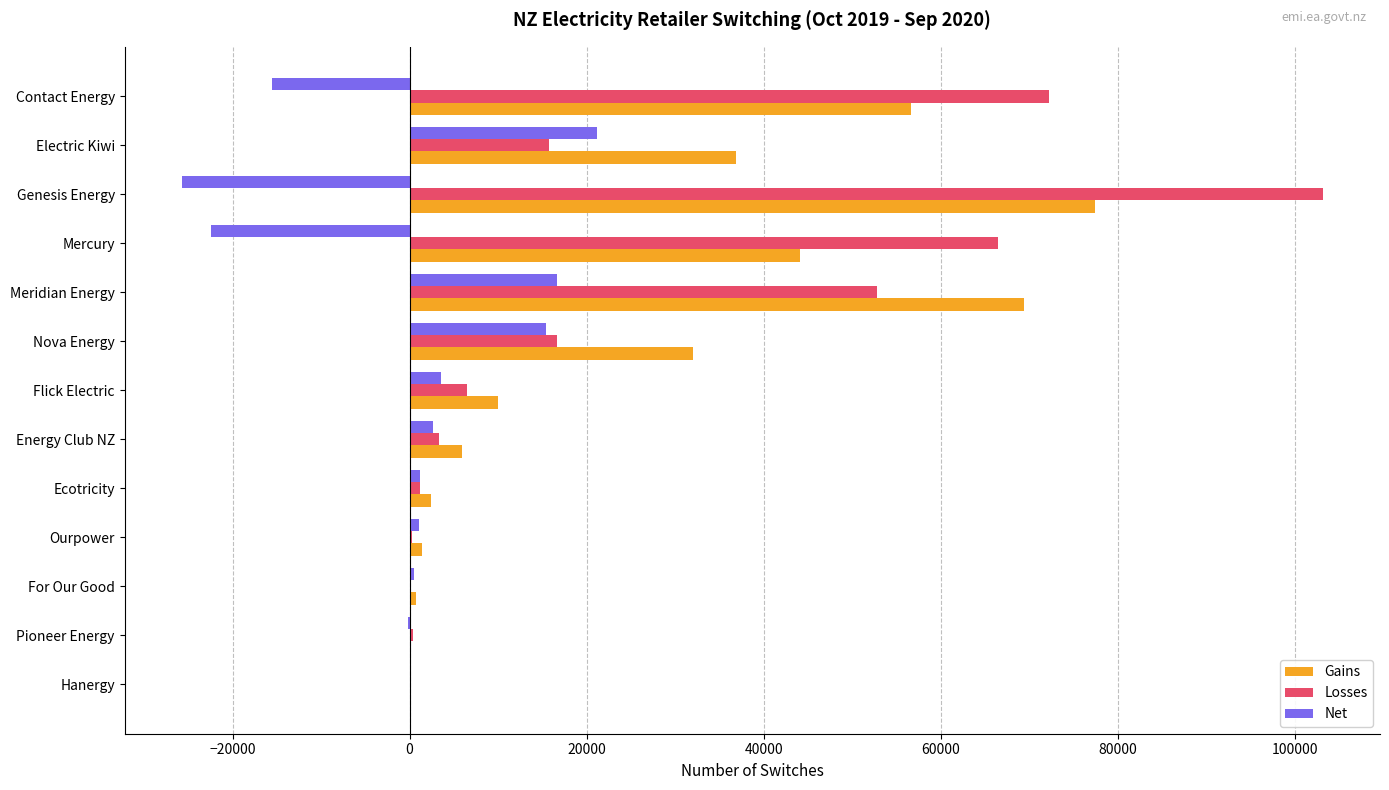

Is it true that Gains equals 98184 at Meridian Energy?

False